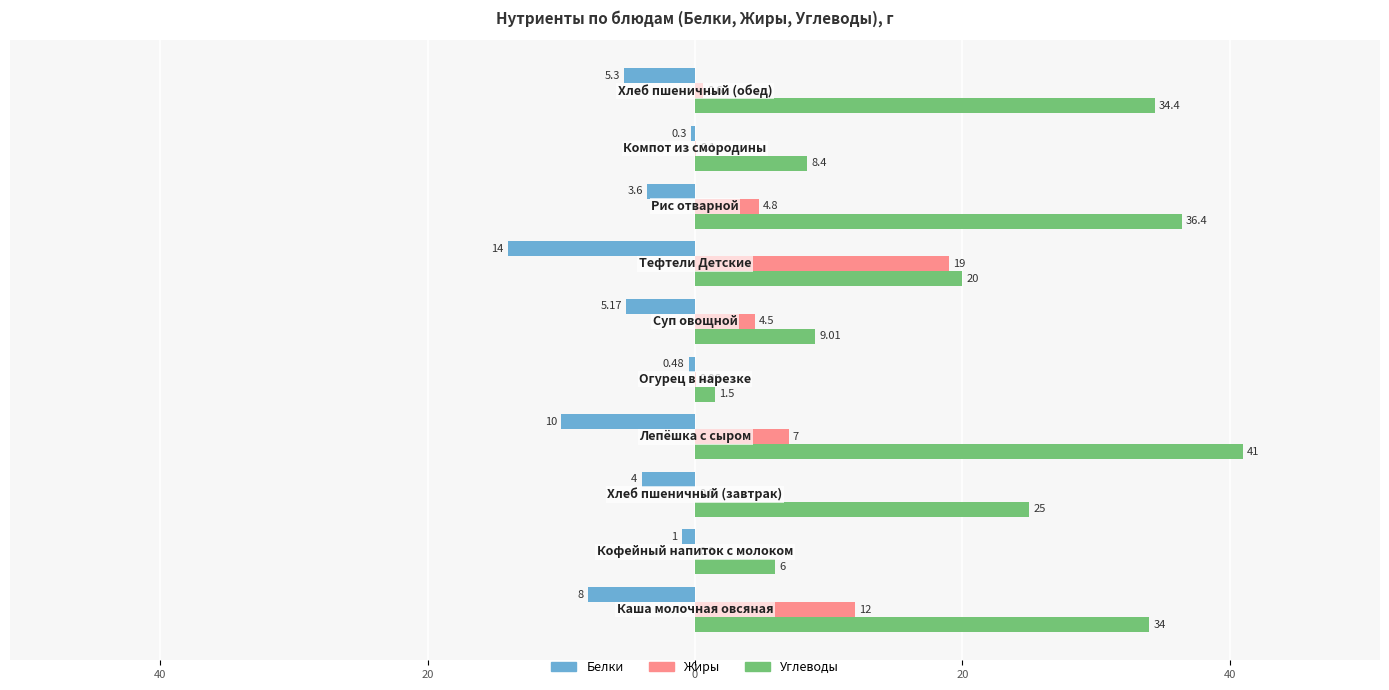

Which series has the largest total across all categories?

Углеводы